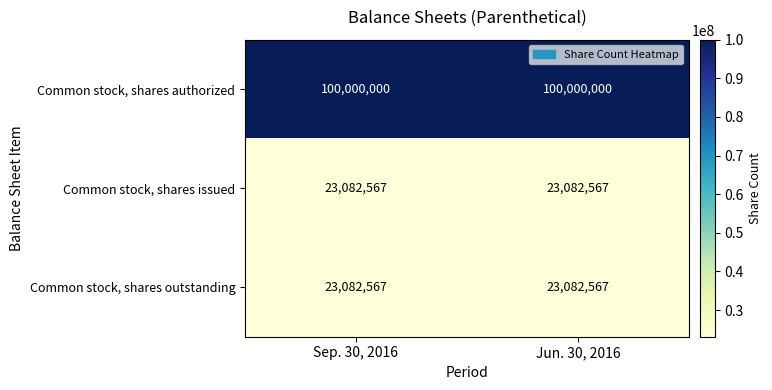

What is the spread (max minus min) of values at Jun. 30, 2016?

76917433